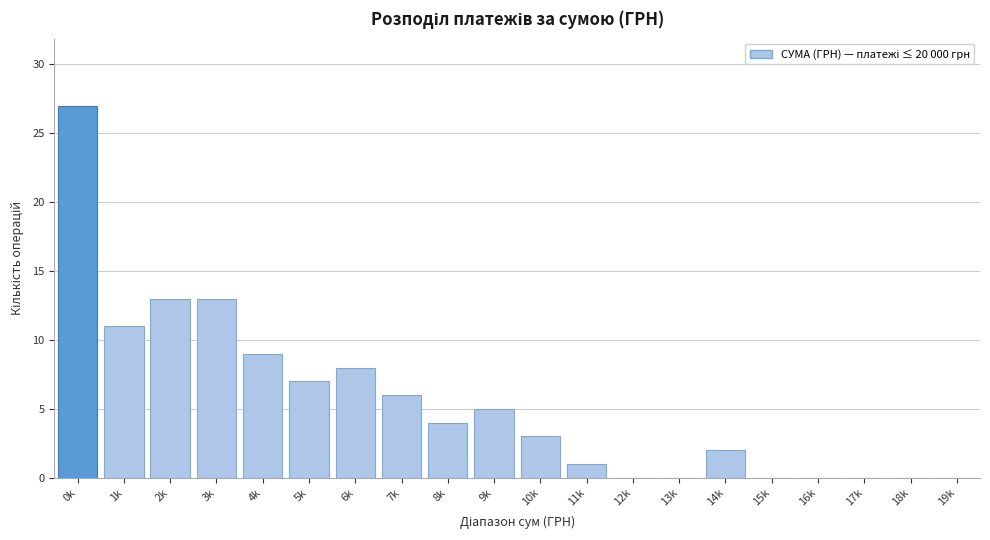

Reading left to right, extract all data points from this chart.

0k=27	1k=11	2k=13	3k=13	4k=9	5k=7	6k=8	7k=6	8k=4	9k=5	10k=3	11k=1	12k=0	13k=0	14k=2	15k=0	16k=0	17k=0	18k=0	19k=0